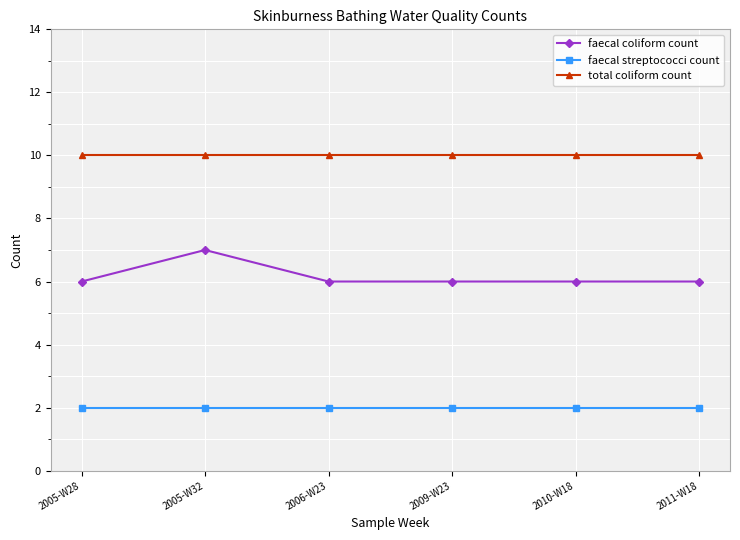

How many data points does each series have?

6